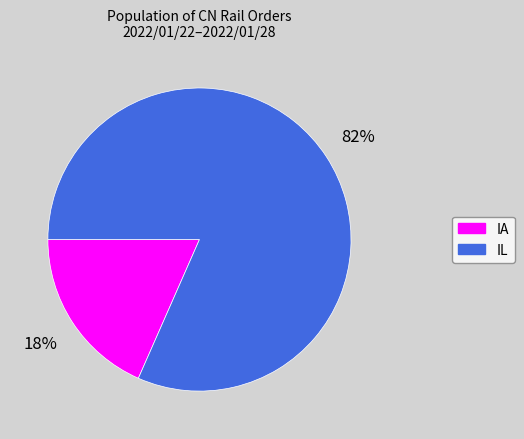

True or false: IL accounts for 82% of the total.

True